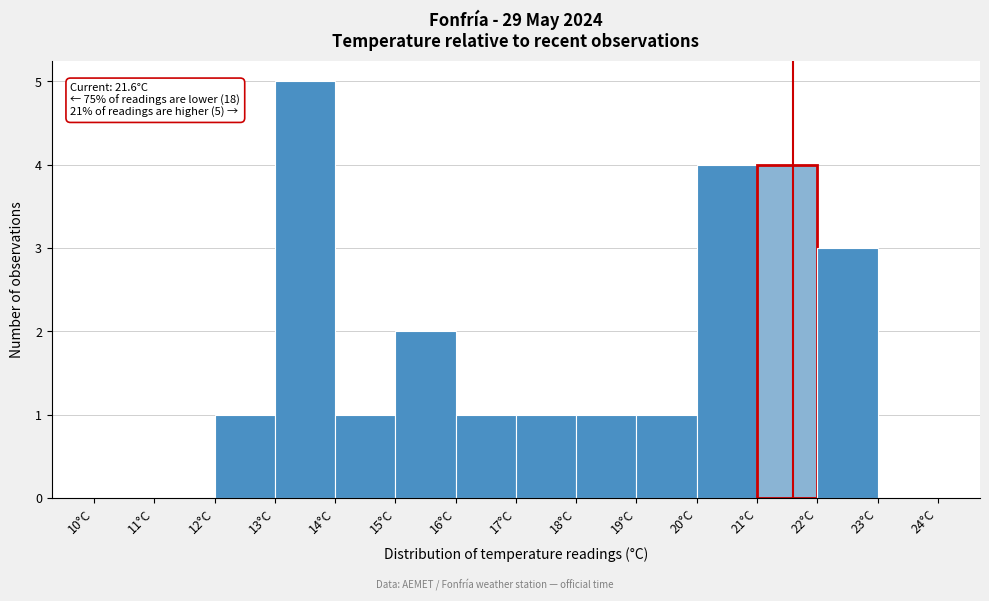

Which range on the x-axis has the tallest bar?

13 to 14